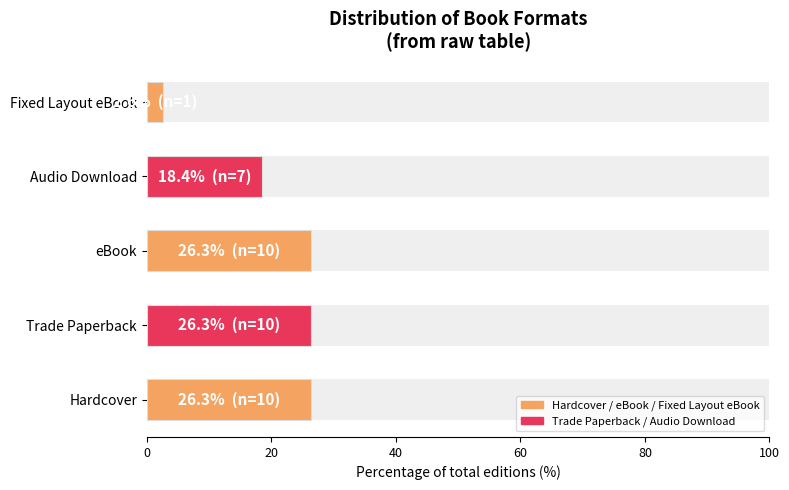

Reading left to right, extract all data points from this chart.

0=26.3	20=26.3	40=26.3	60=18.4	80=2.6